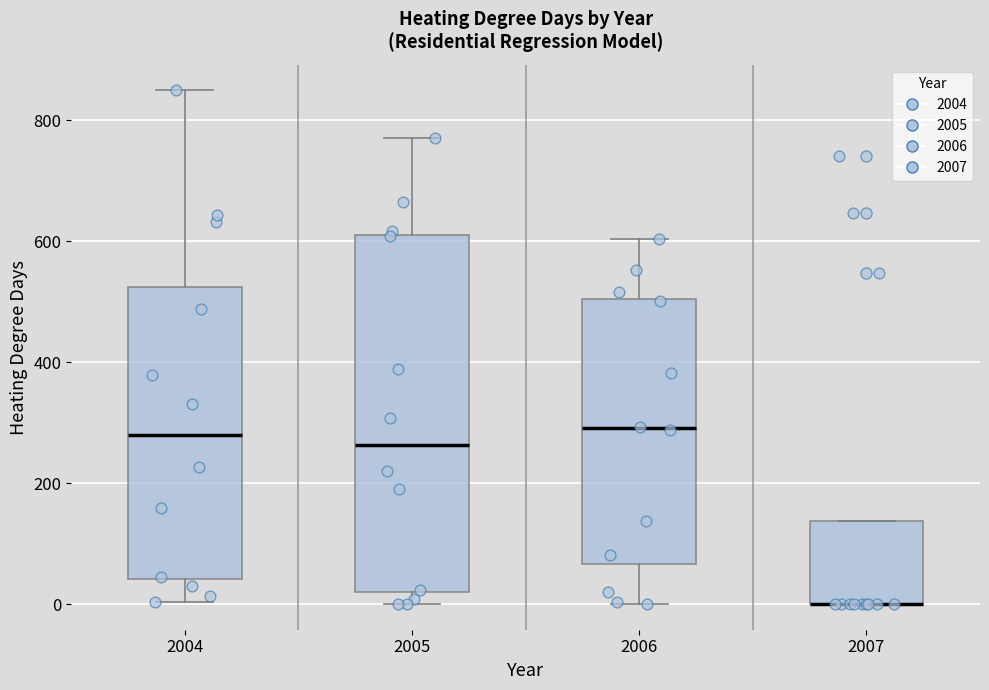

Which box is the tallest, from its lower edge to its upper edge?

2005